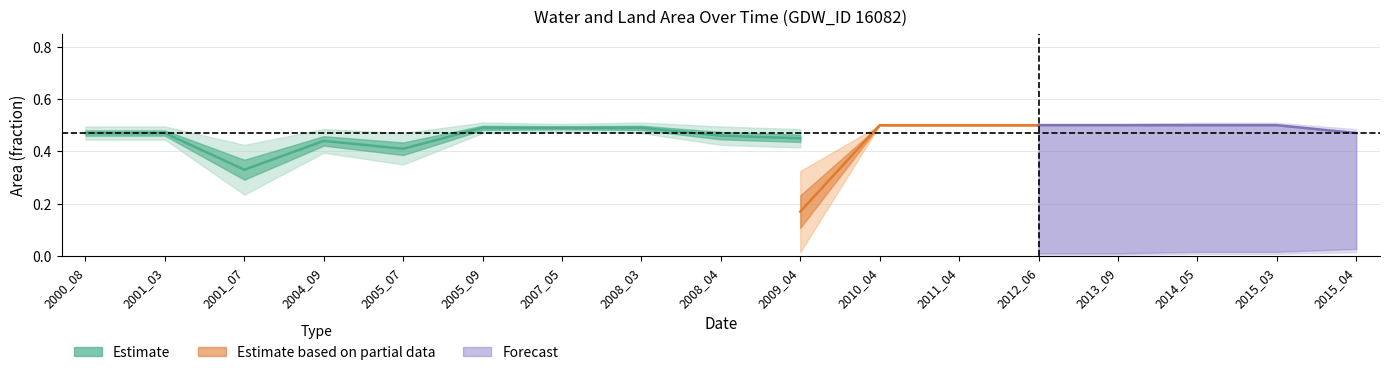

At which label is waterArea closest to 0?

2001_07